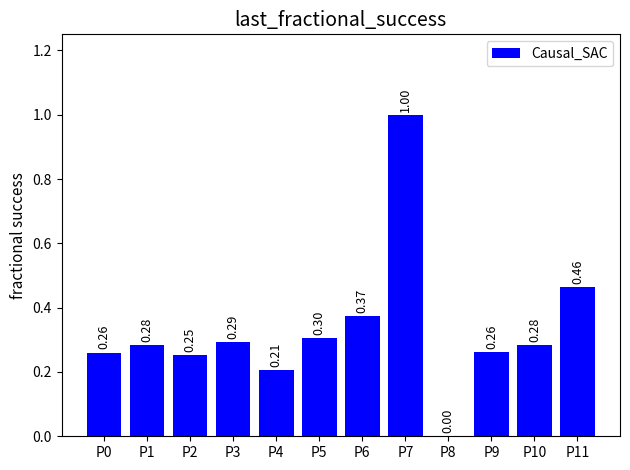

What is the change in value from P6 to P7?

+0.6